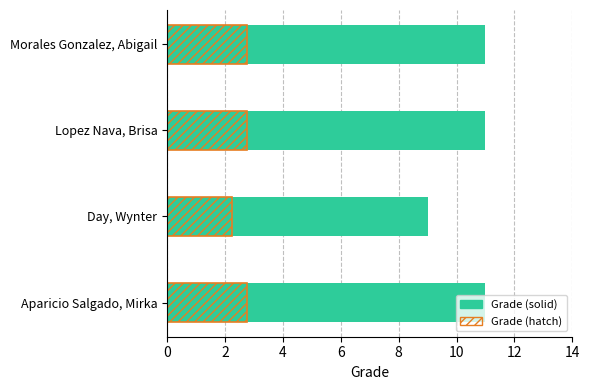

What is the lowest value of the Grade (solid) series?

9.0